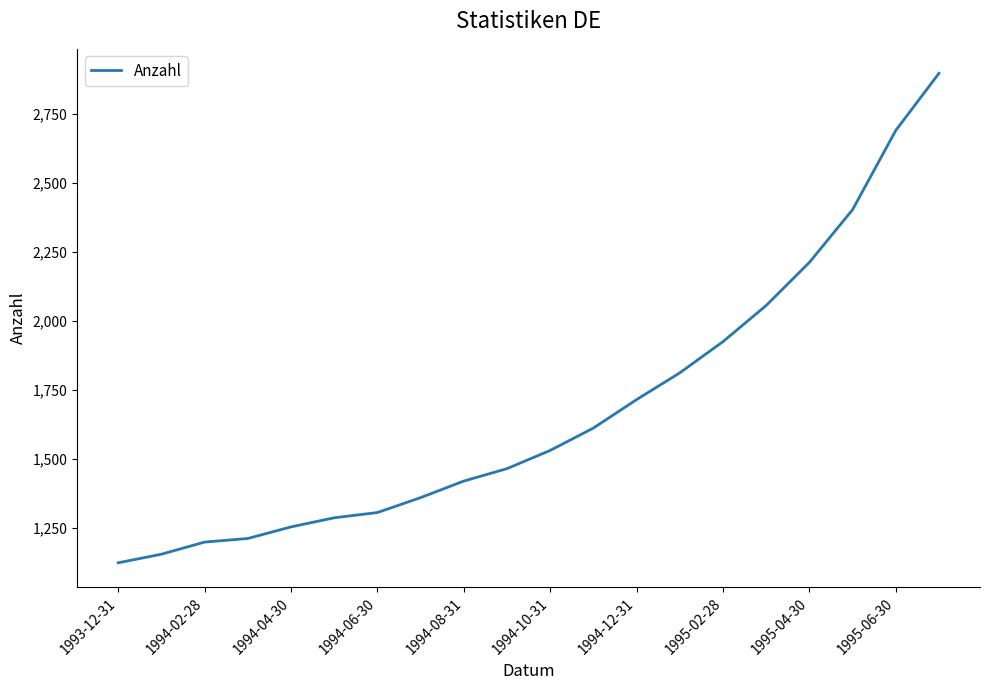

What is the difference between the maximum and minimum values?

1773